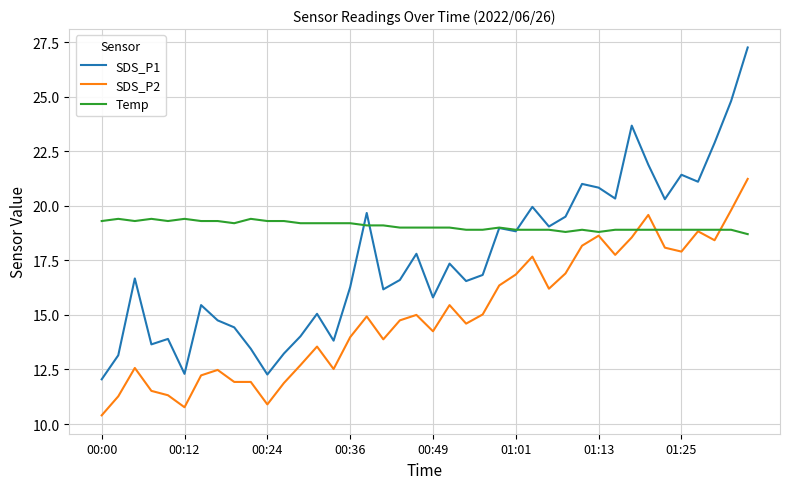

Which series has the largest range (max minus min)?

SDS_P1